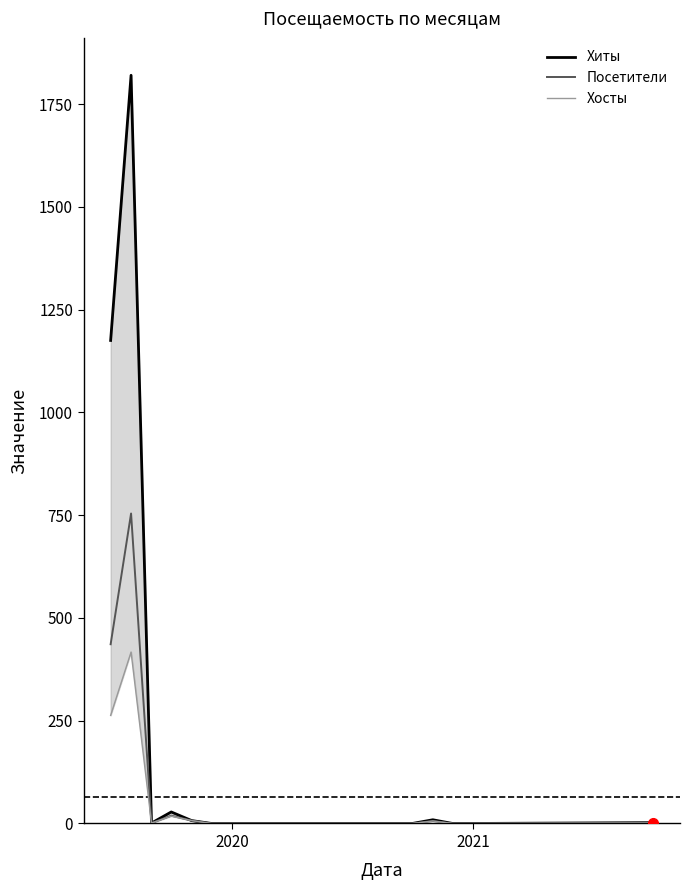

What is the difference between the second highest and second lowest values in the Хосты series?

263